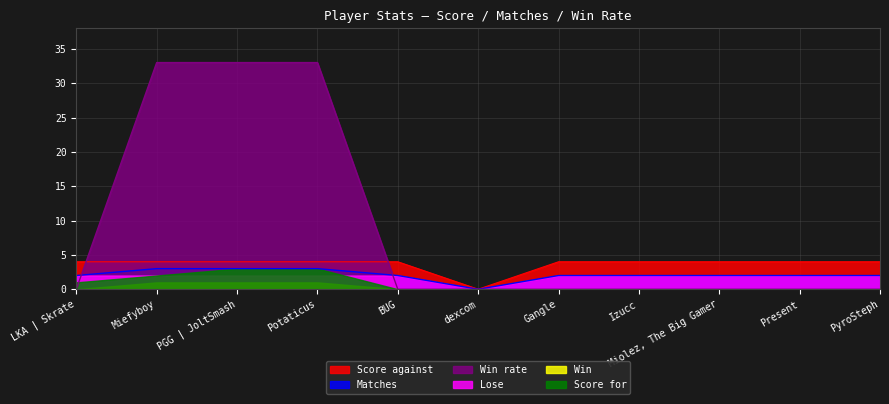

Read the Matches value at Izucc.

2